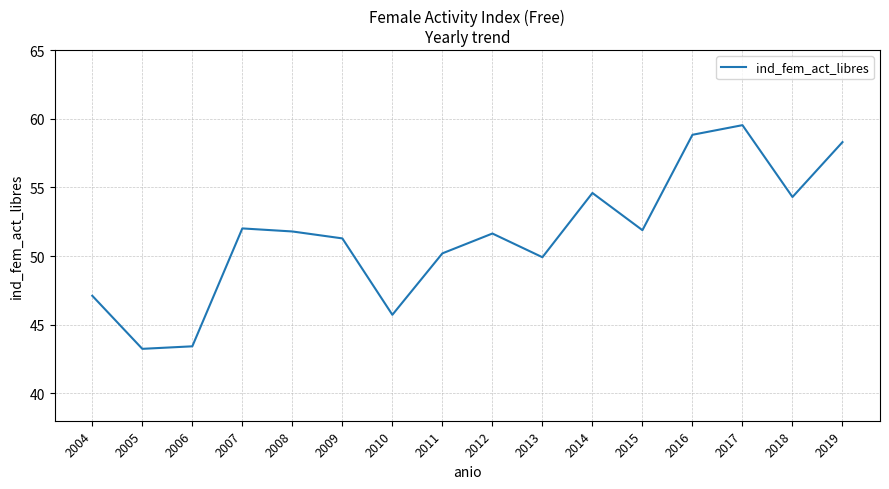

What is the greatest value displayed?

59.5